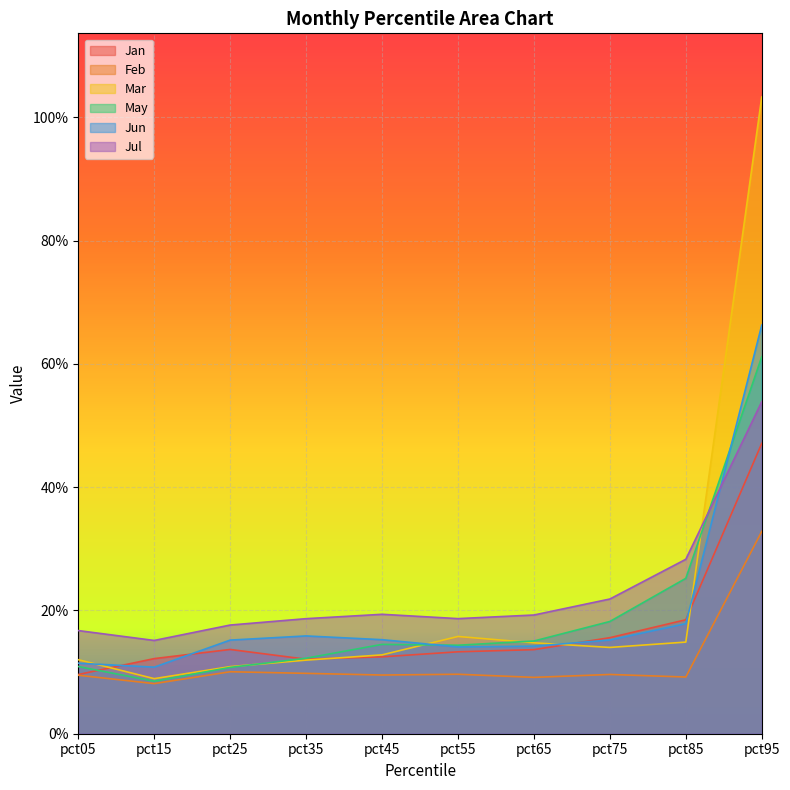

True or false: May has more than 1 interior local peaks.

False